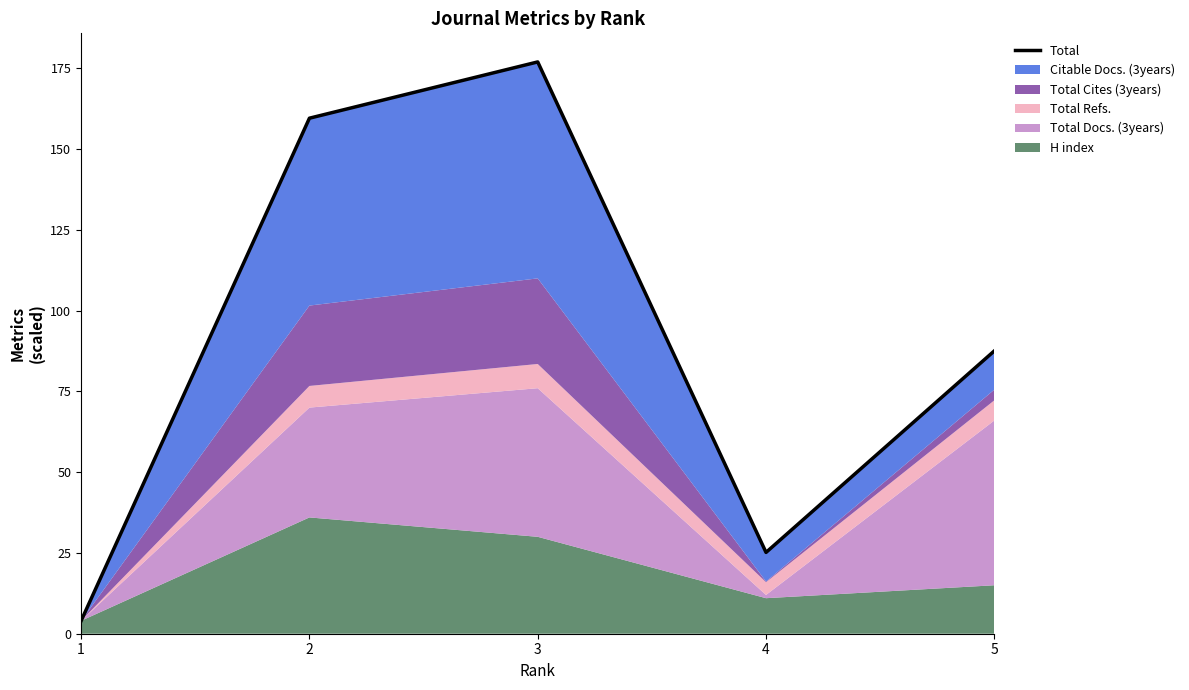

List the labels in order of value, smallest first.

1, 4, 5, 2, 3